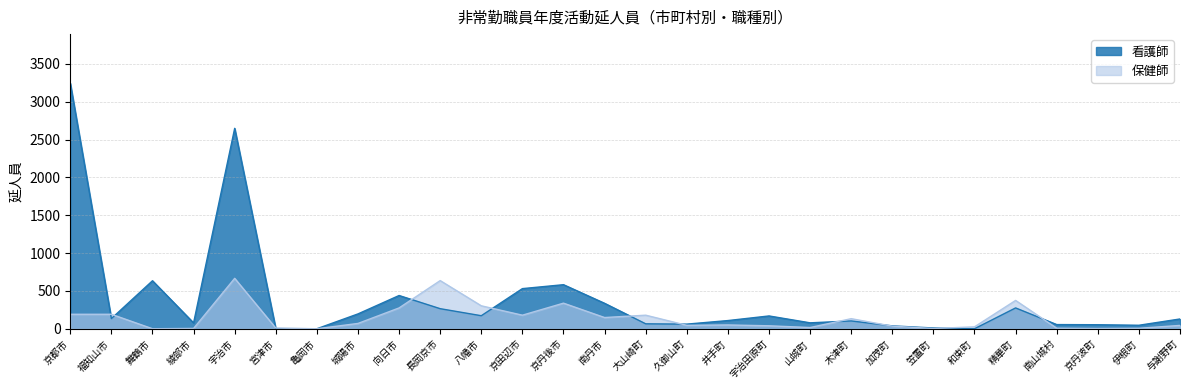

True or false: 看護師 and 保健師 cross at least once.

True